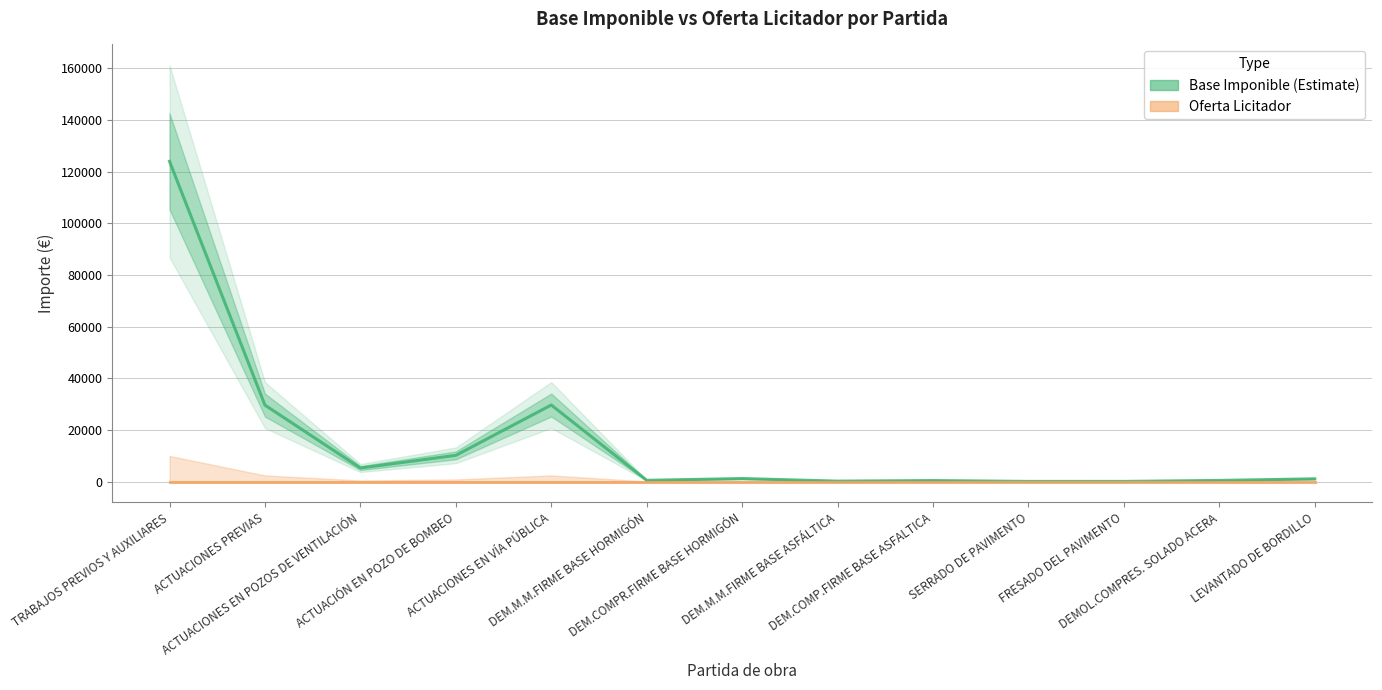

Does the chart display data point markers on the line(s)?

No